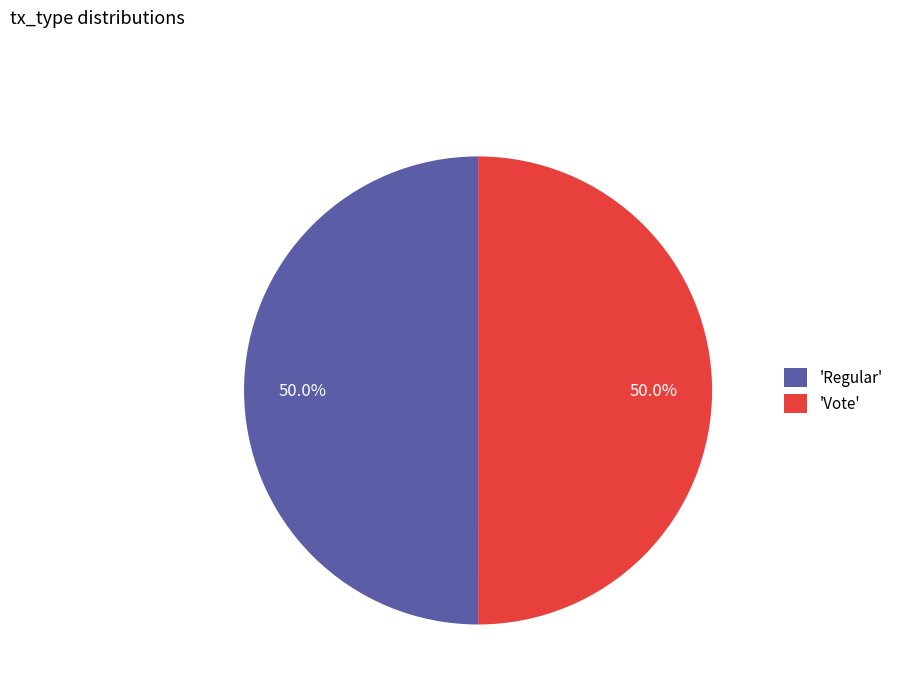

What portion of the pie excludes 'Vote'?

50.0%